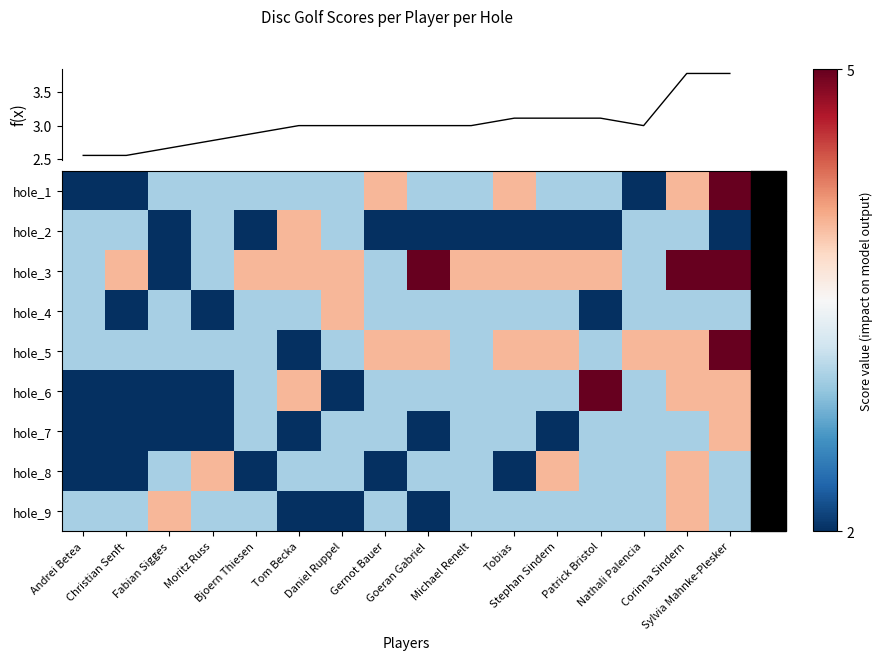

Which category has the highest value across all series?

Sylvia Mahnke-Plesker